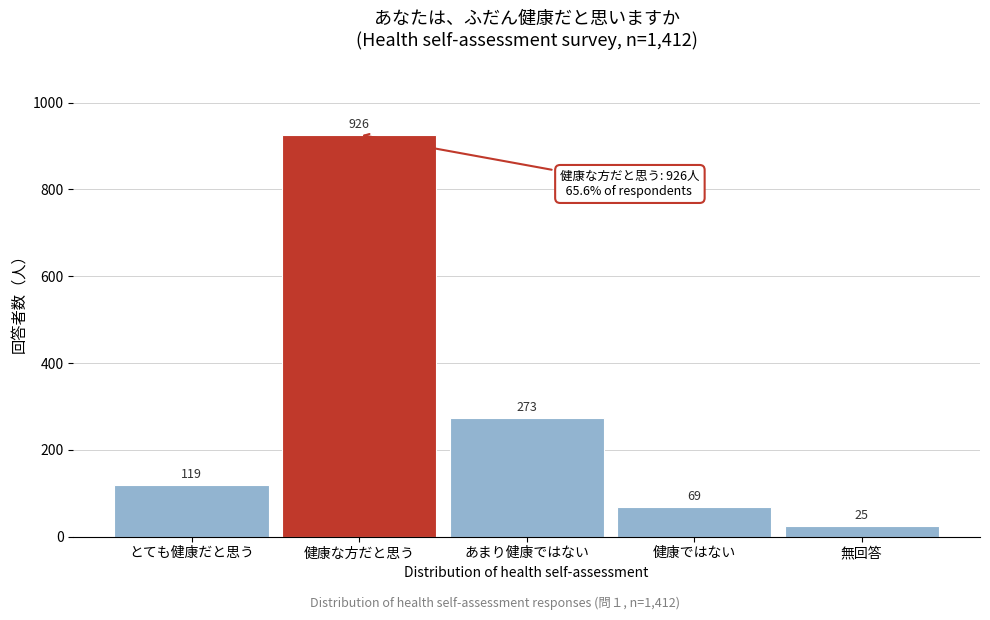

Reading right to left, list all the values displayed in this chart.

無回答=25	健康ではない=69	あまり健康ではない=273	健康な方だと思う=926	とても健康だと思う=119